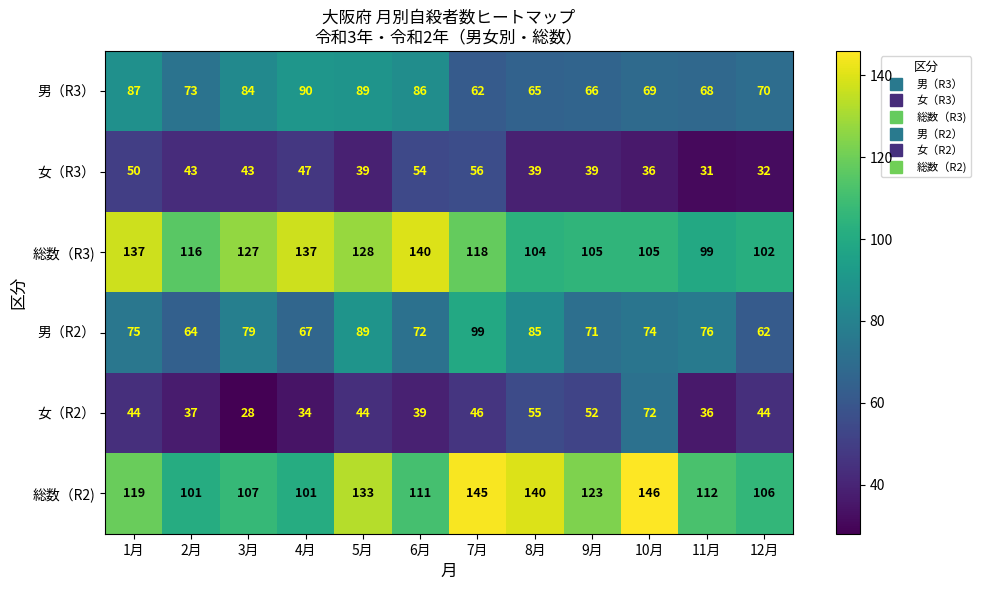

What is the total value across all series at 3月?

468